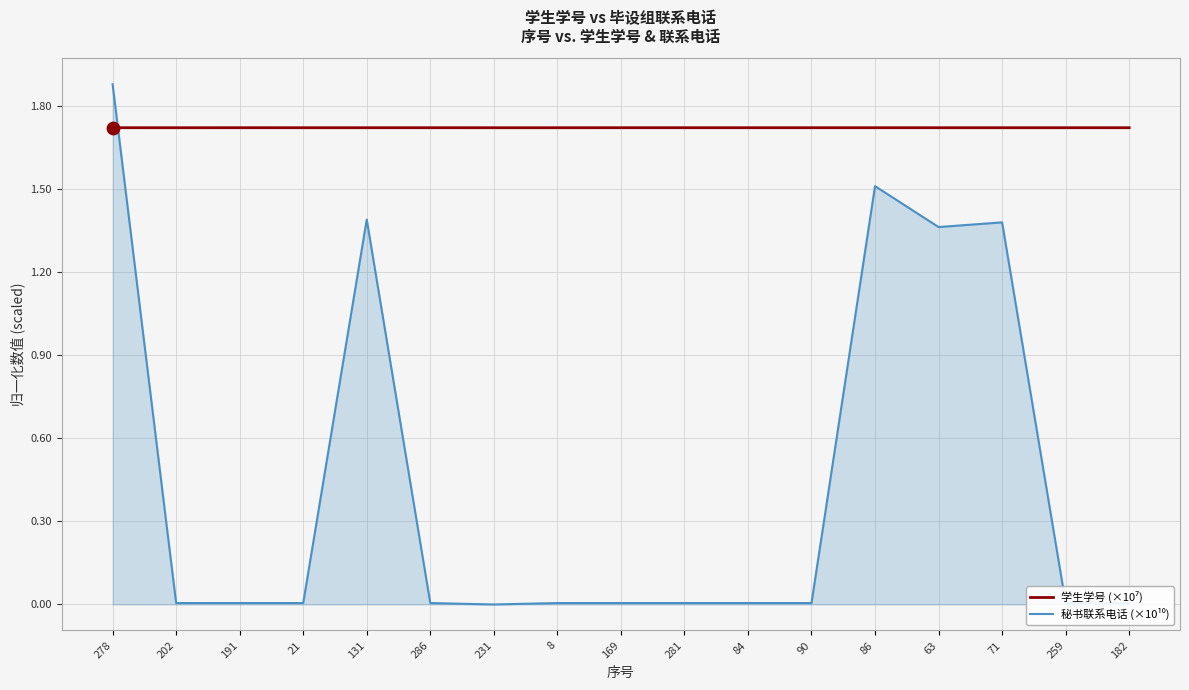

At which category is the sum across all series the highest?

278